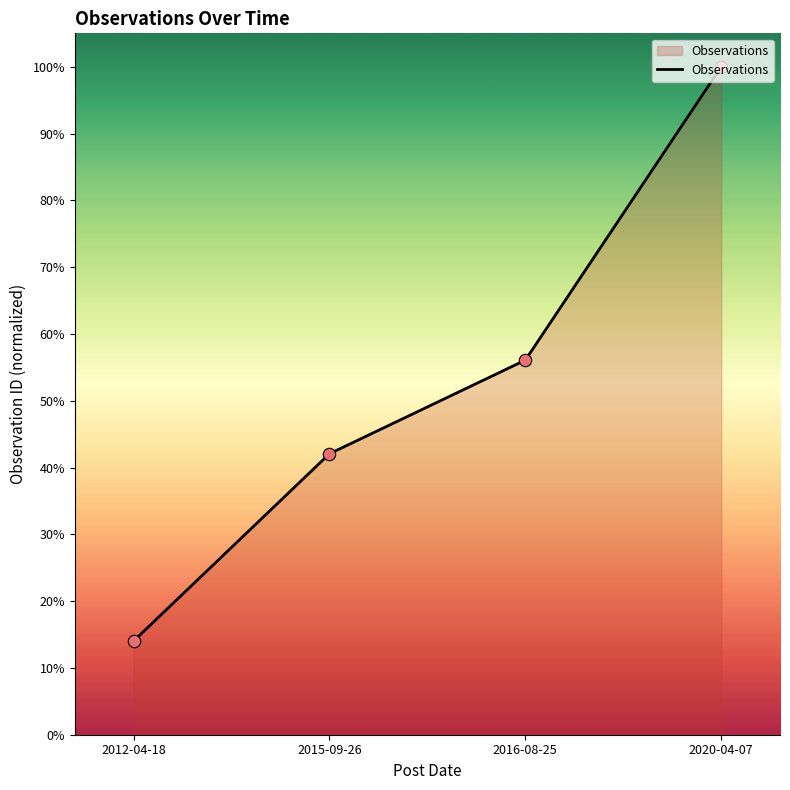

What is the change in value from 2015-09-26 to 2016-08-25?

+14.0